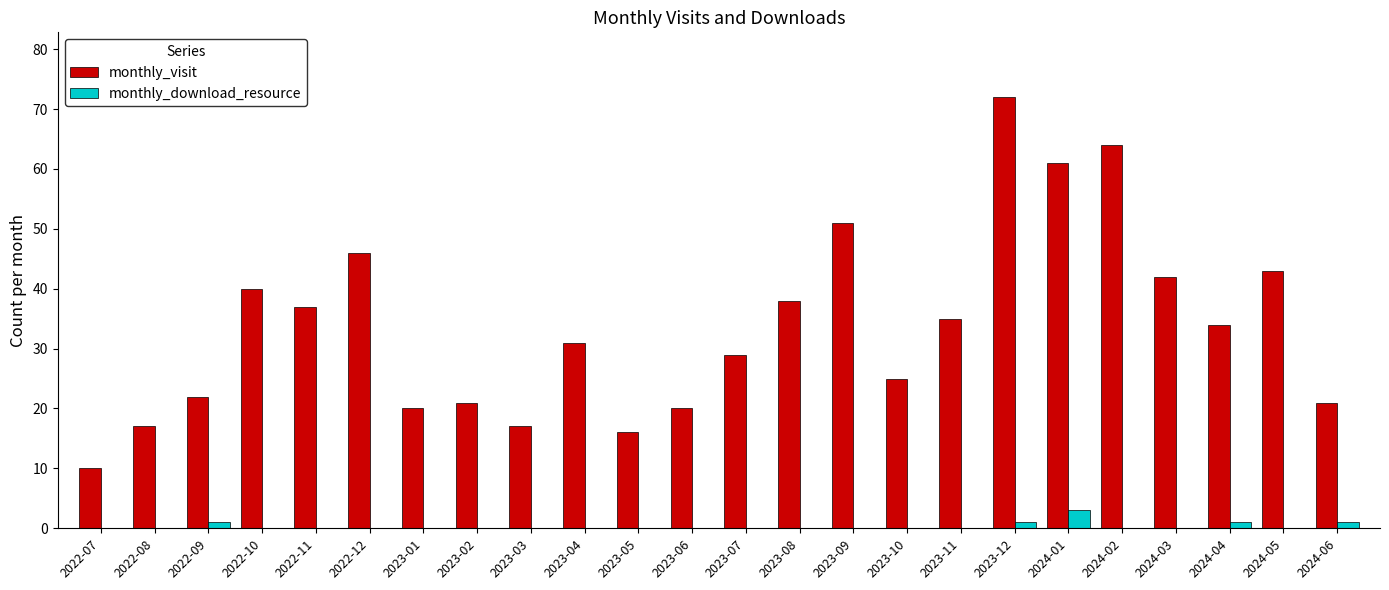

How many distinct data groups are displayed?

2